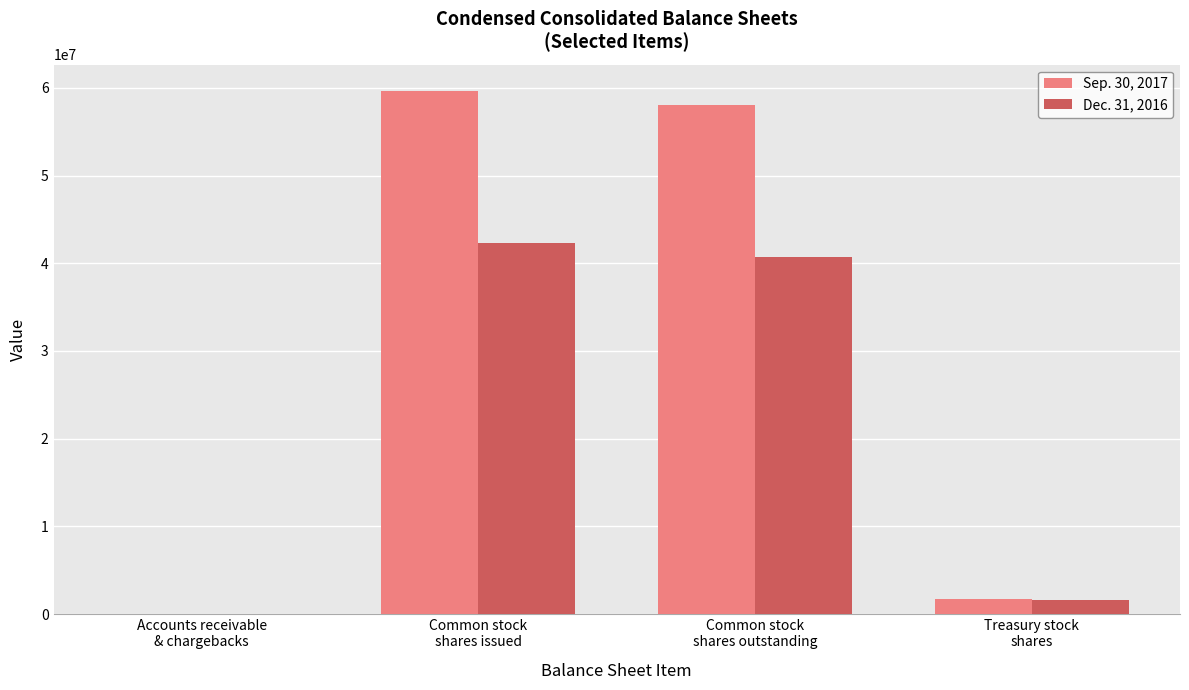

Reading left to right, list all the values displayed in this chart.

Sep. 30, 2017: Accounts receivable
& chargebacks=2832	Common stock
shares issued=59668184	Common stock
shares outstanding=57995264	Treasury stock
shares=1672920
Dec. 31, 2016: Accounts receivable
& chargebacks=155	Common stock
shares issued=42342706	Common stock
shares outstanding=40685786	Treasury stock
shares=1656920